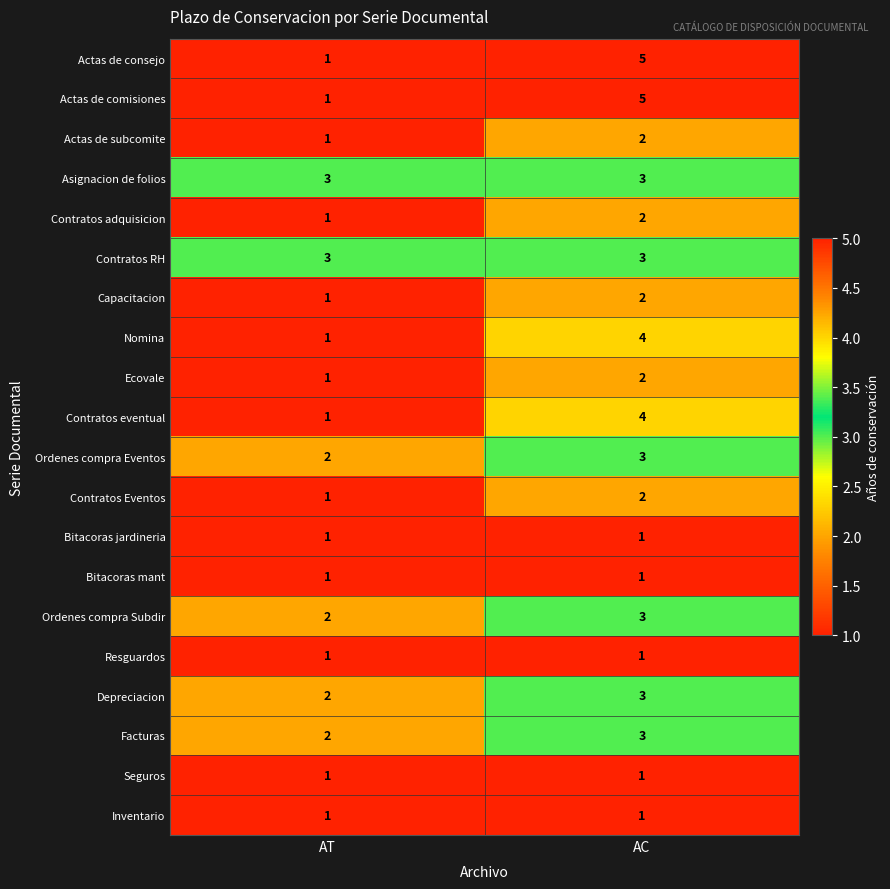

What is the total value across all series at AT?

28